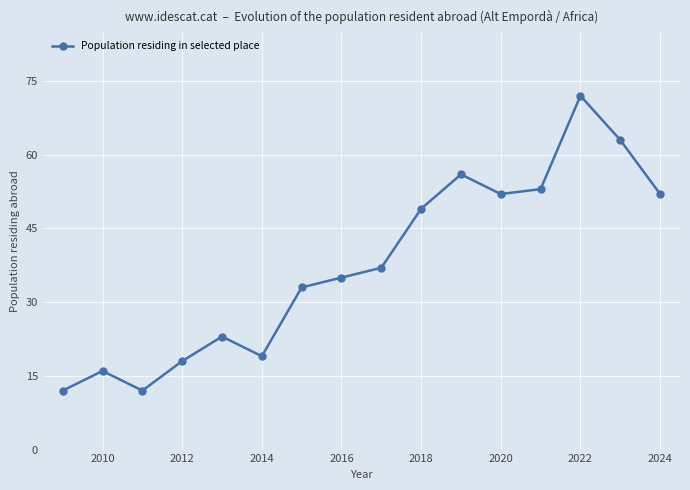

What is the minimum value shown in the chart?

12